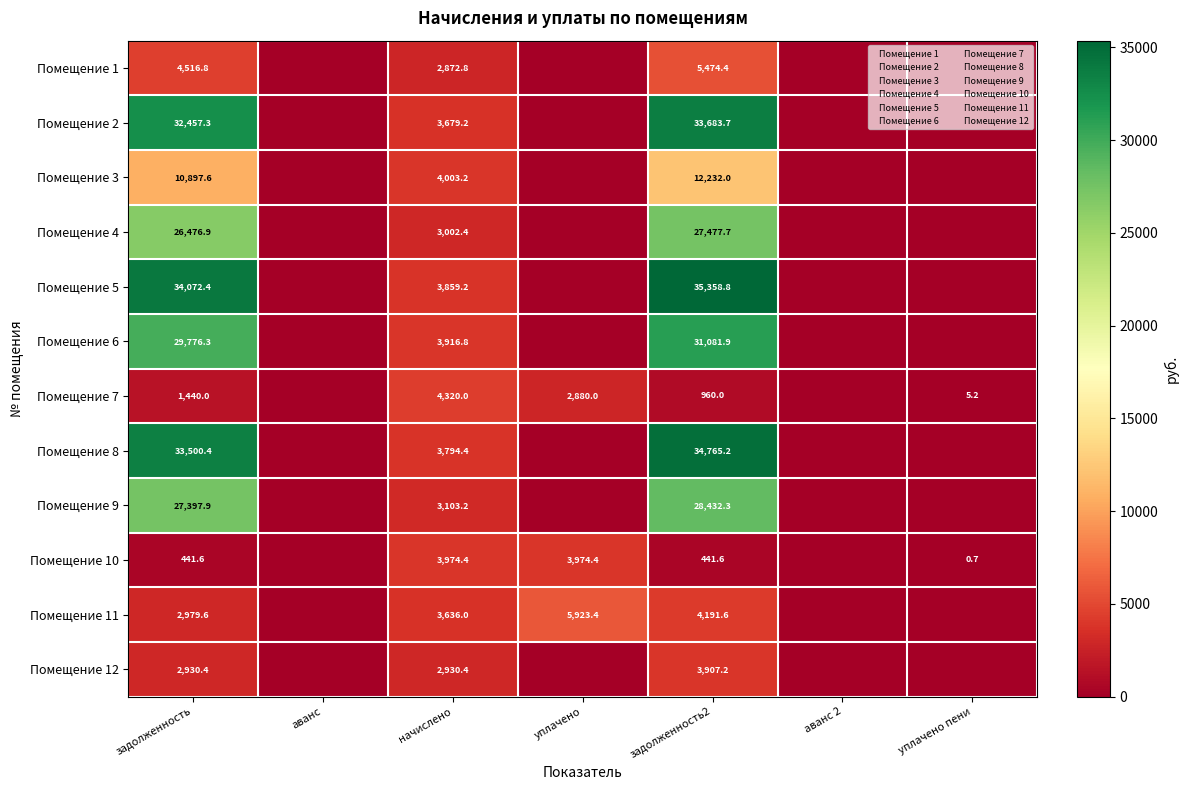

At задолженность2, list the series in order from largest to smallest.

Помещение 5, Помещение 8, Помещение 2, Помещение 6, Помещение 9, Помещение 4, Помещение 3, Помещение 1, Помещение 11, Помещение 12, Помещение 7, Помещение 10